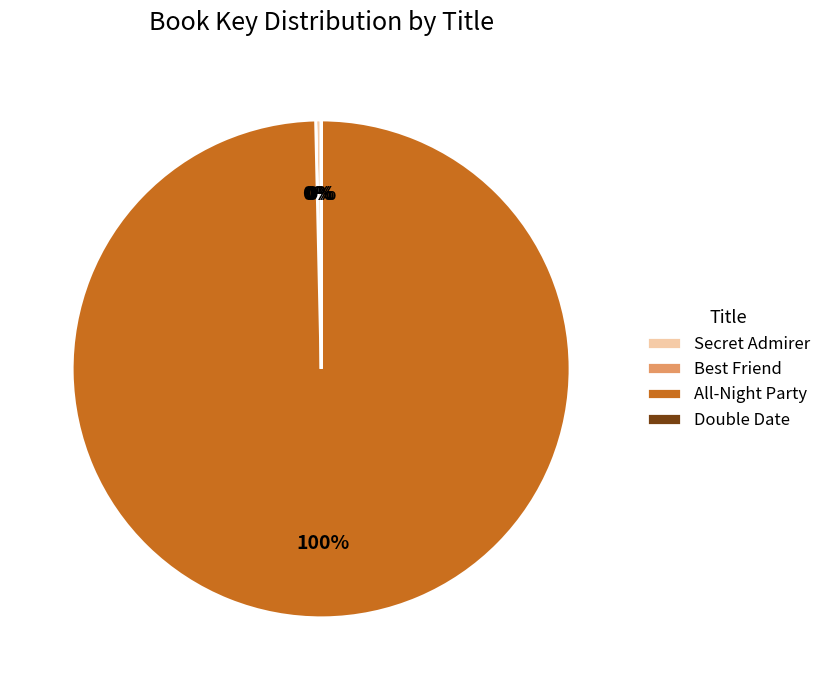

Which slice is the largest?

All-Night Party